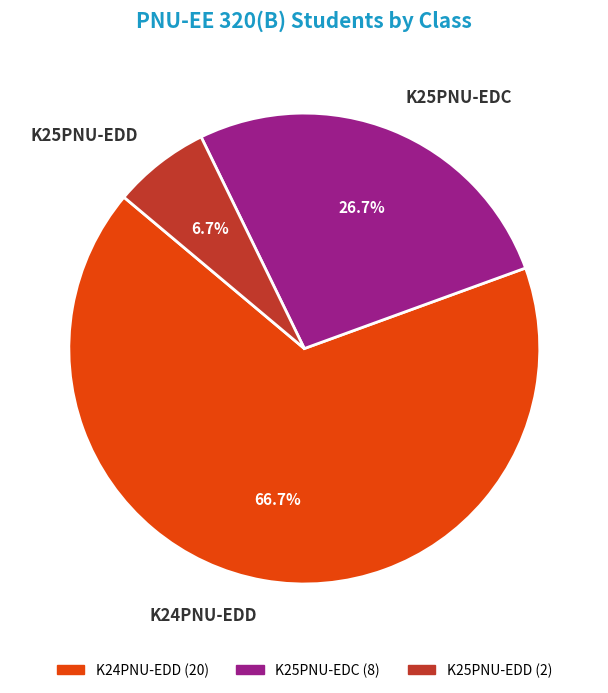

Which slice is the smallest?

K25PNU-EDD